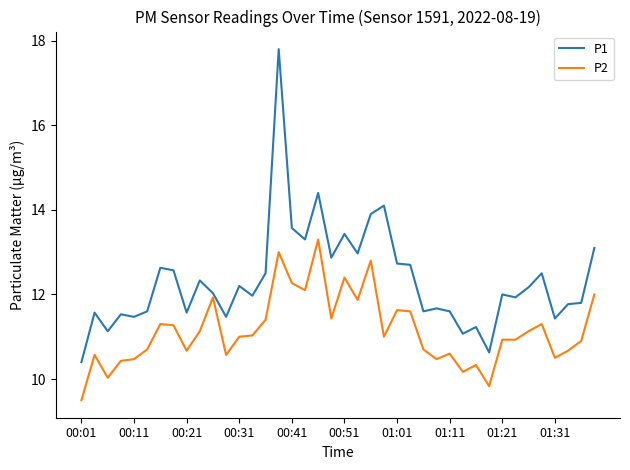

List the series in order of their overall mean, lowest first.

P2, P1